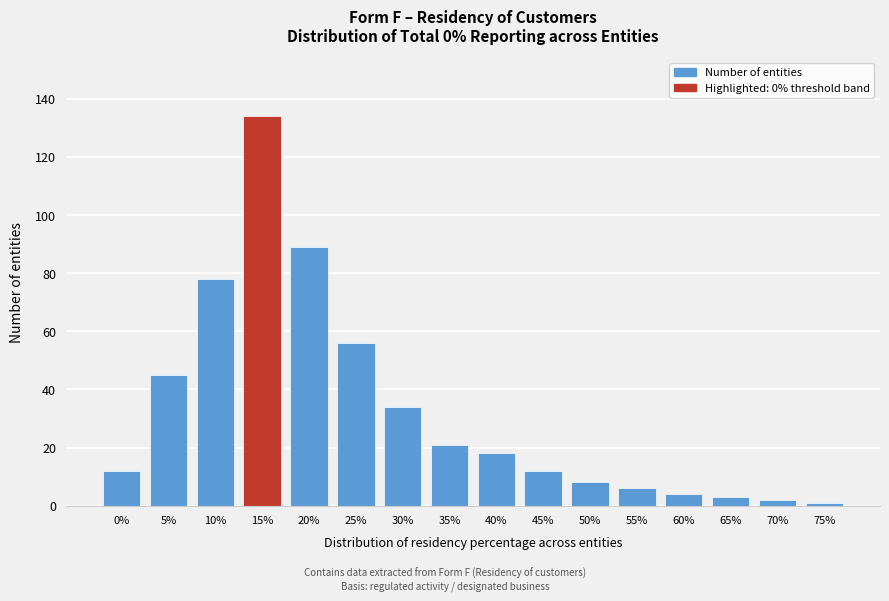

Reading left to right, transcribe all the data shown in this chart.

12	45	78	134	89	56	34	21	18	12	8	6	4	3	2	1